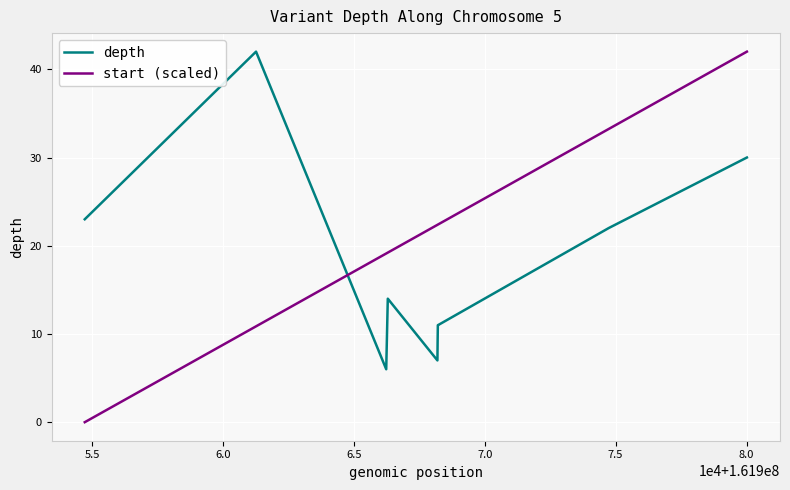

Which series has the largest total across all categories?

start (scaled)